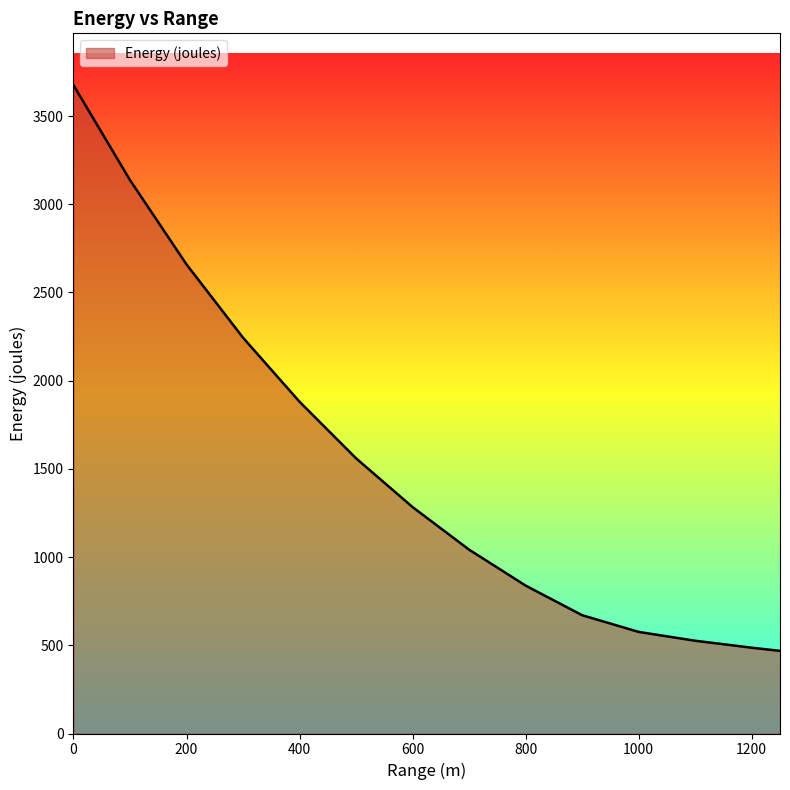

What is the difference between the maximum and minimum values?

3206.2